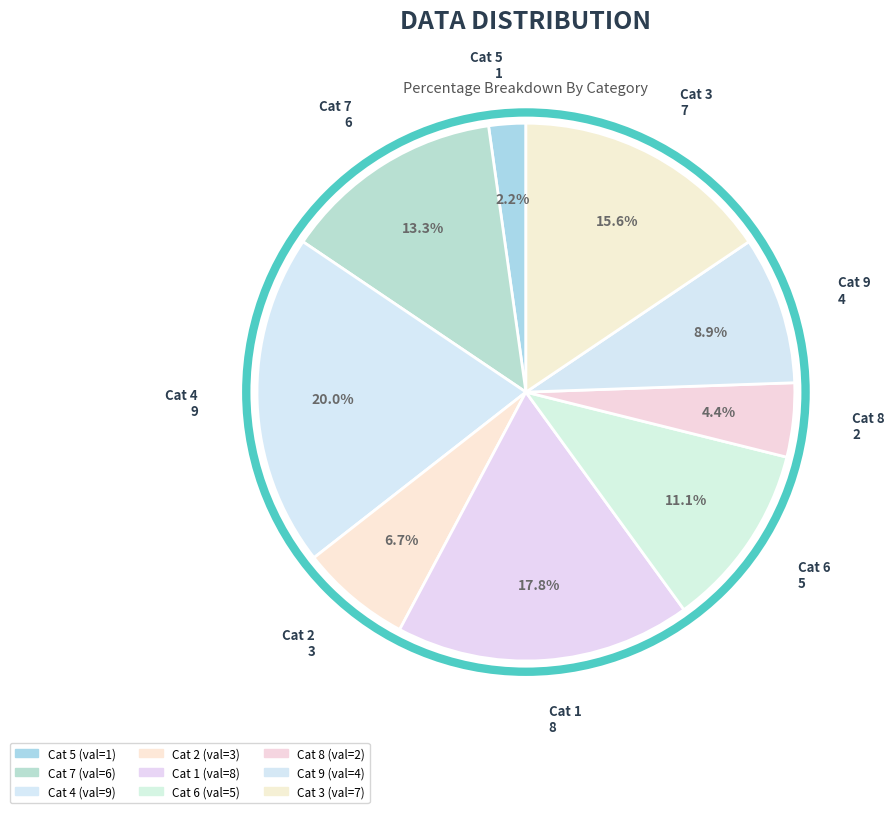

Count the number of slices in the pie.

9